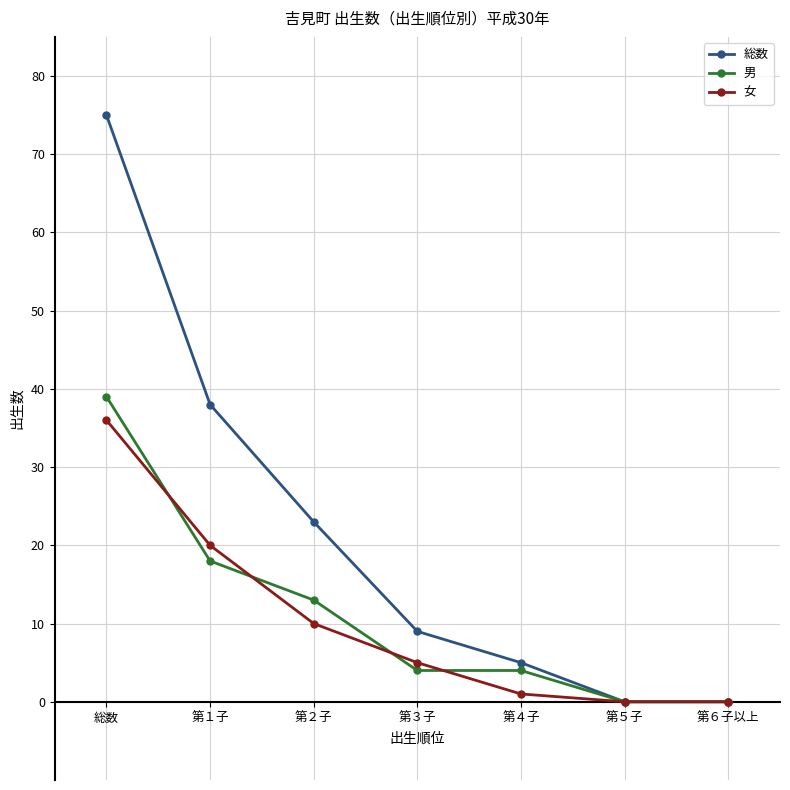

The 総数 series shows 75 at 総数. True or false?

True